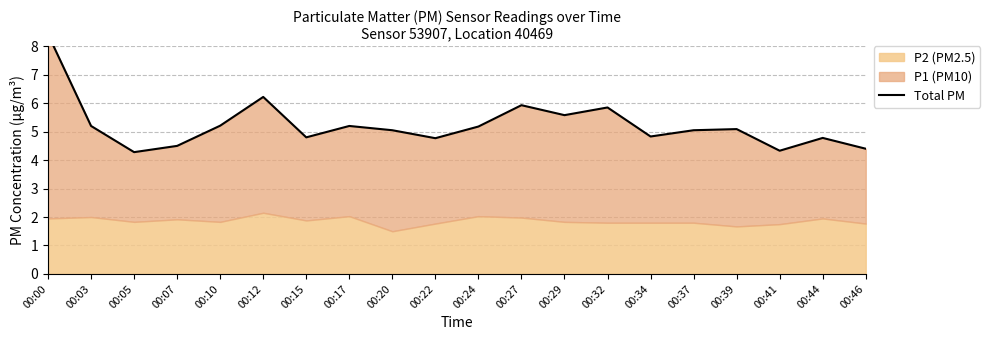

How many lines are shown in the chart?

1